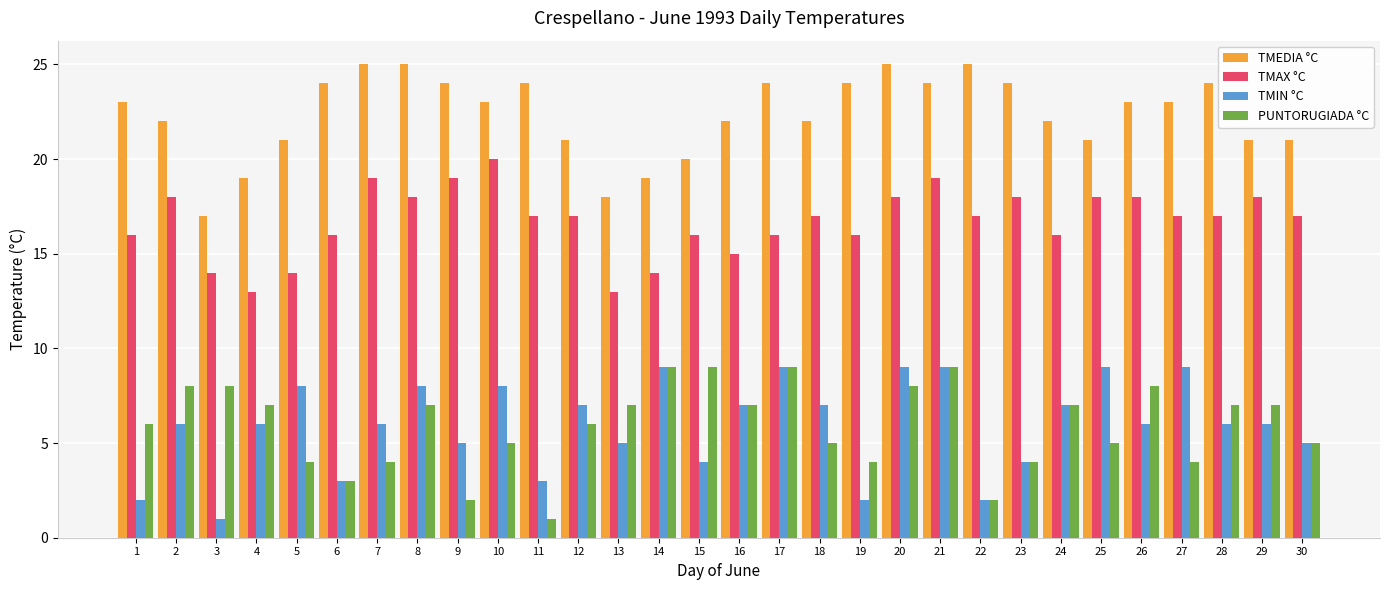

What is the value of the TMAX °C bar at the 17th from the left?

16